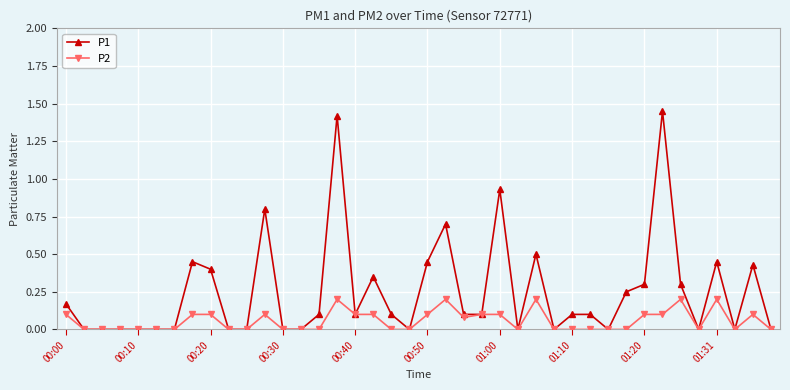

True or false: P2 has more than 1 points higher than both neighbors.

True